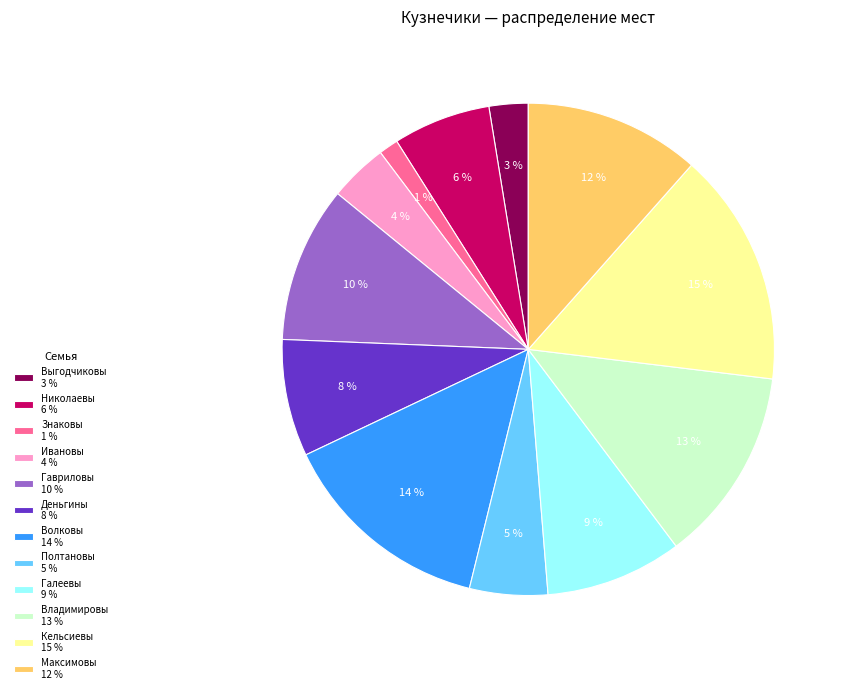

Is it true that Знаковы is 1% of the pie?

True